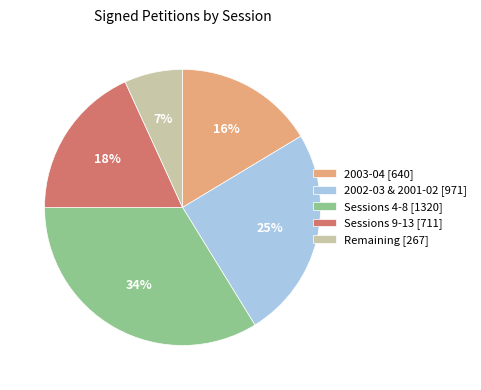

Is the sum of 2003-04 [640] and Sessions 9-13 [711] greater than half?

No